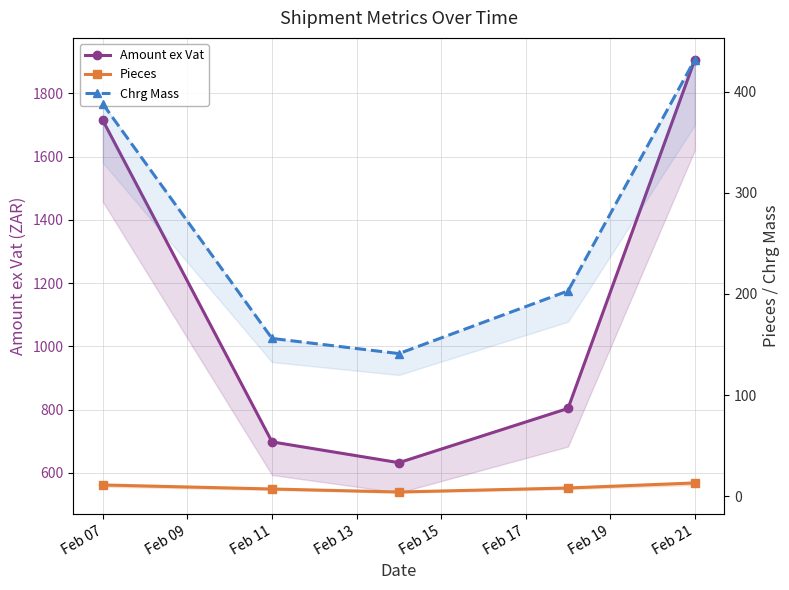

Rank the series at Feb 21 from lowest to highest value.

Pieces, Chrg Mass, Amount ex Vat